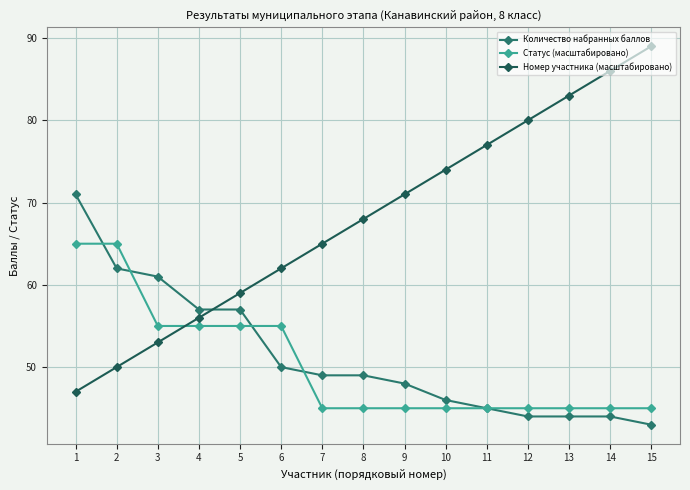

At how many categories does at least one series exceed 69?

8